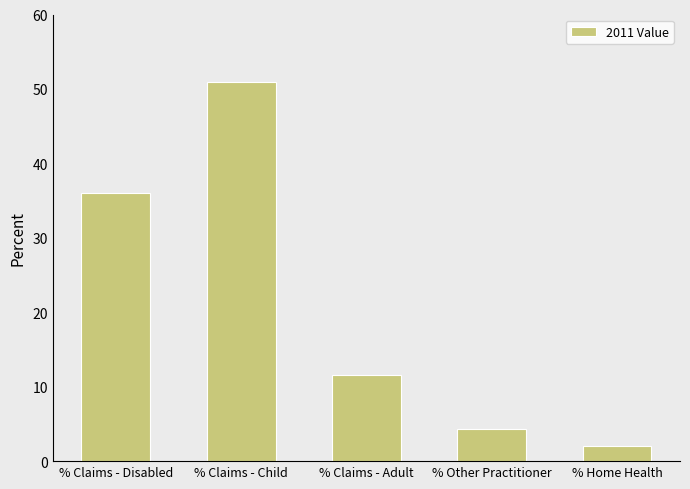

Approximately how many times larger is the value at % Claims - Disabled compared to % Other Practitioner?

8.4